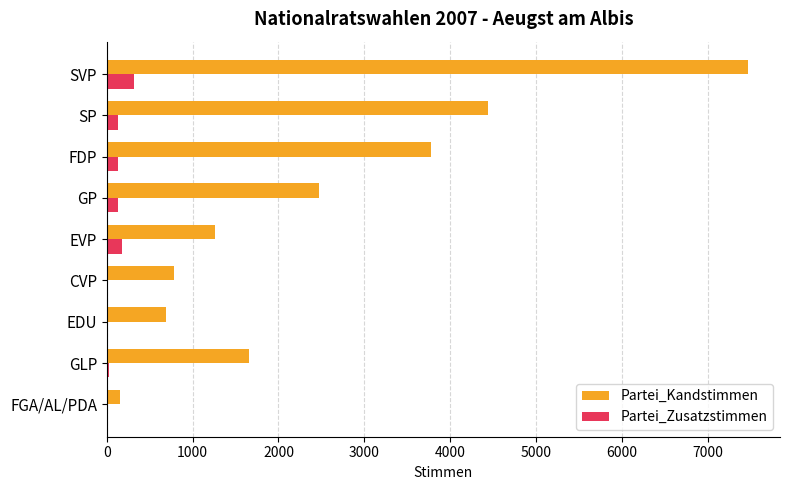

Which series has the largest total across all categories?

Partei_Kandstimmen